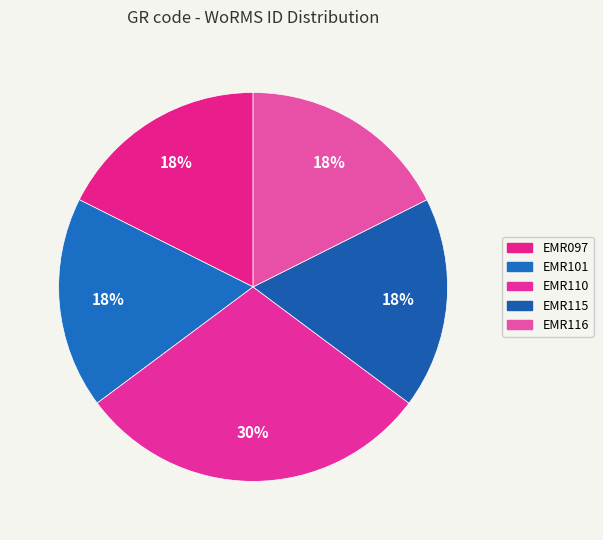

Rank the categories by value from highest to lowest.

EMR110, EMR116, EMR115, EMR101, EMR097